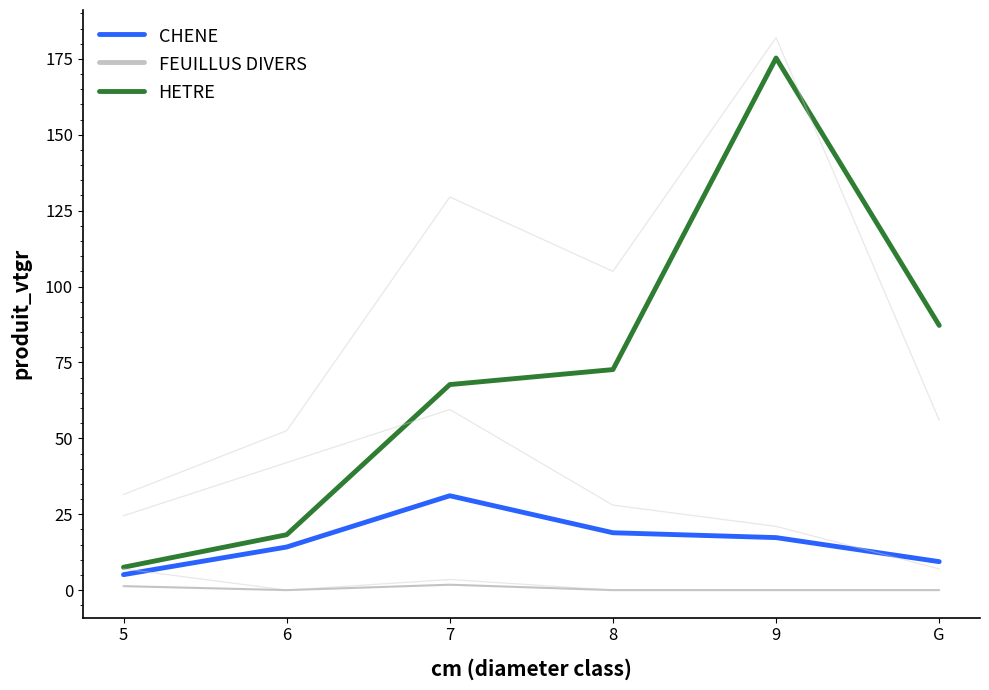

What is the value of the HETRE point at the 4th from the left?

72.7